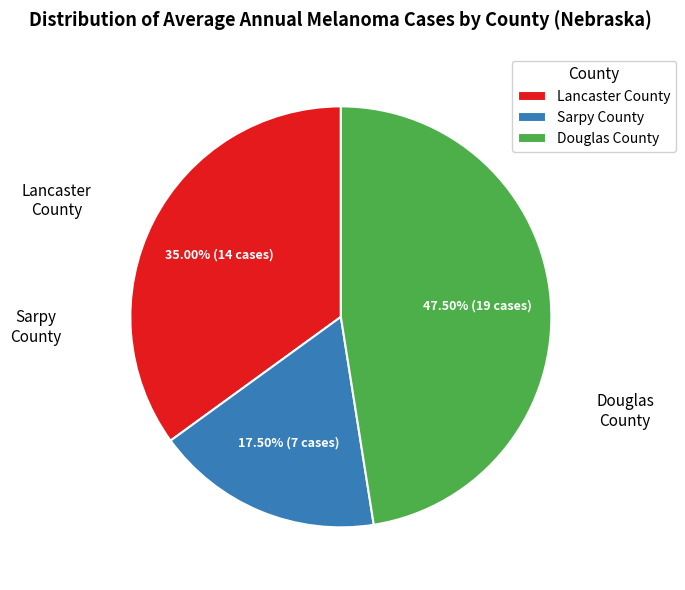

Does Sarpy County represent more than half of the total?

No